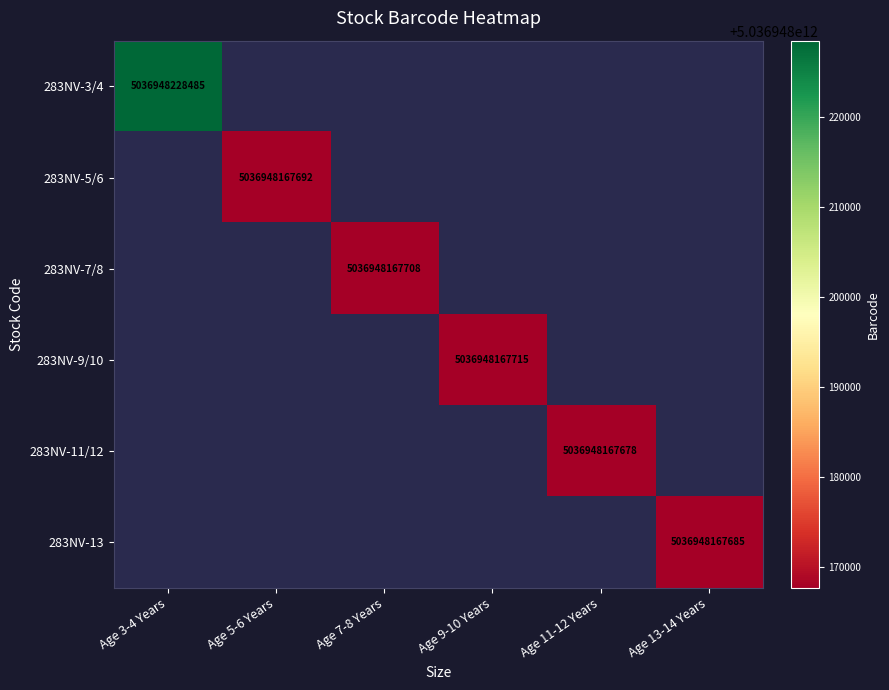

The 283NV-9/10 series shows 5036948167715 at Age 9-10 Years. True or false?

True